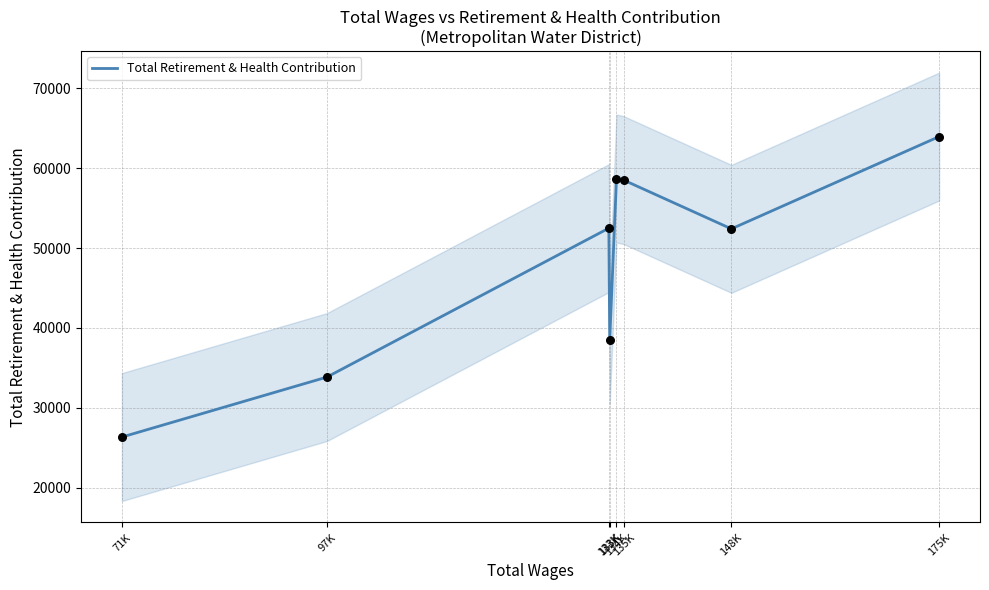

What is the ratio of the value at 134K to the value at 175K?

0.9